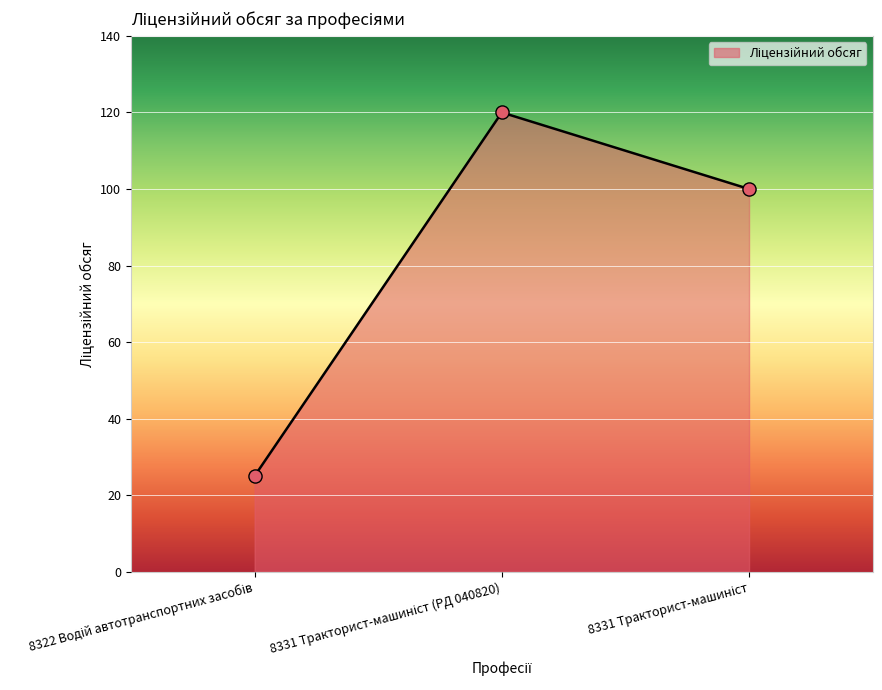

What is the minimum value shown in the chart?

25